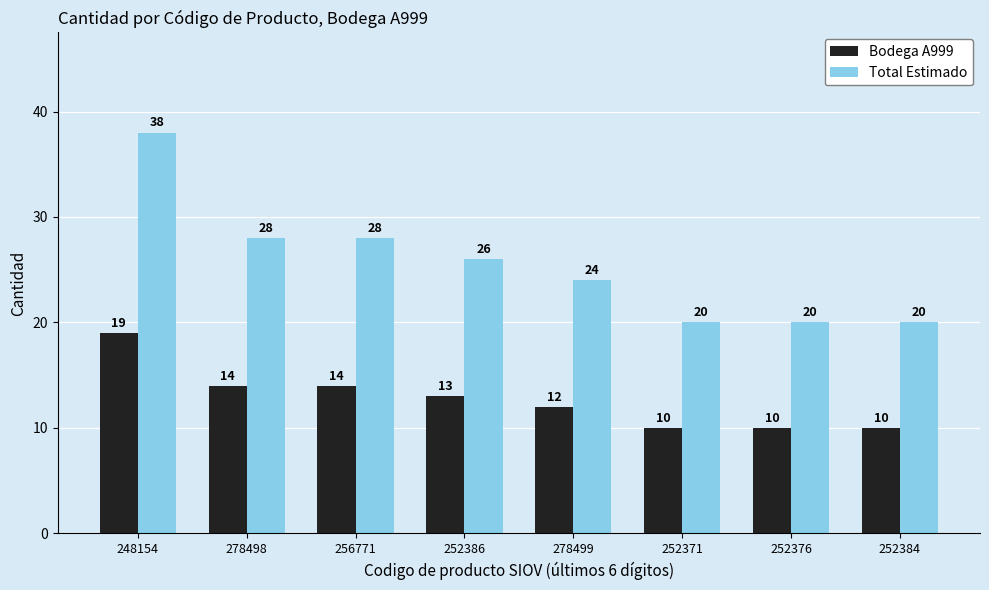

Which series has the widest spread of values?

Total Estimado